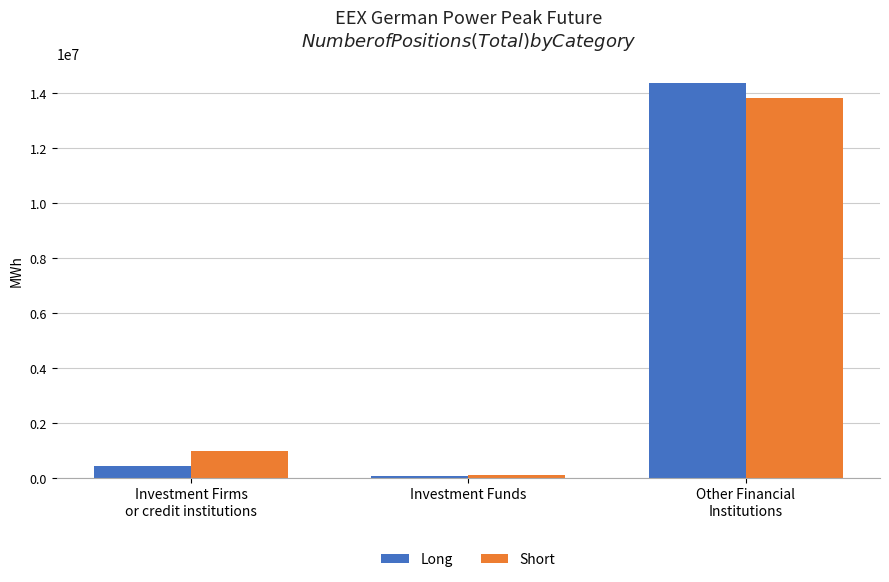

What is the total value across all series at Investment Firms
or credit institutions?

1408447